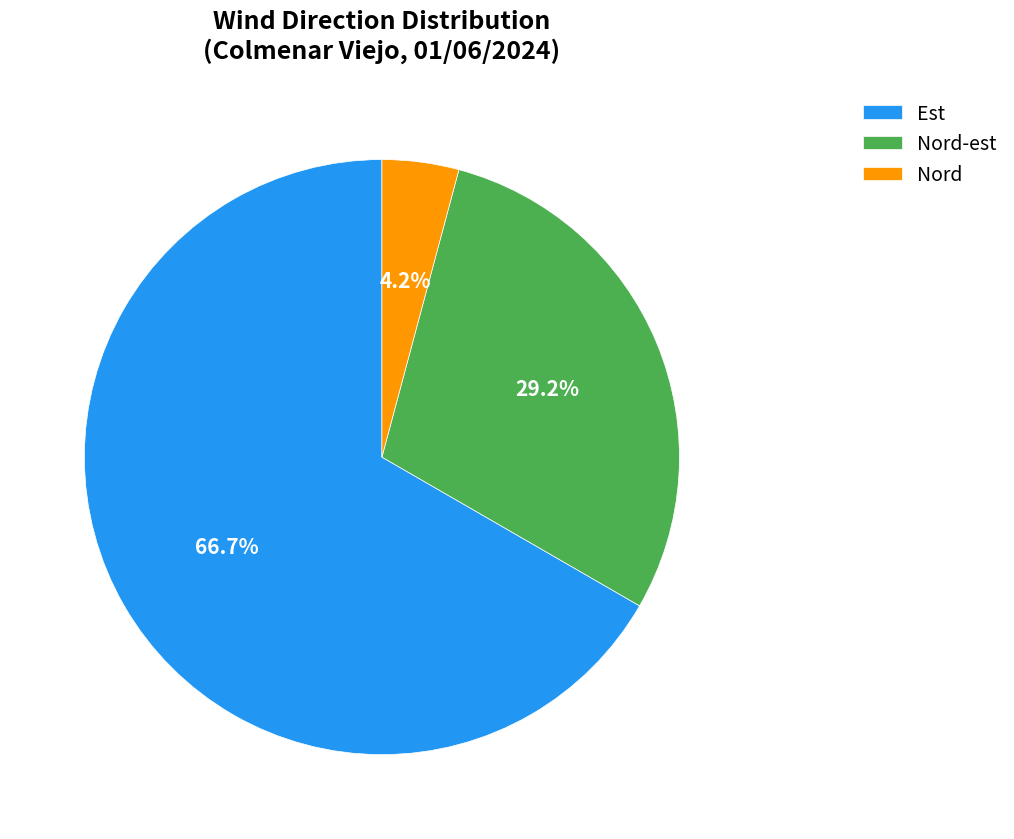

Which category has the smallest portion of the pie?

Nord